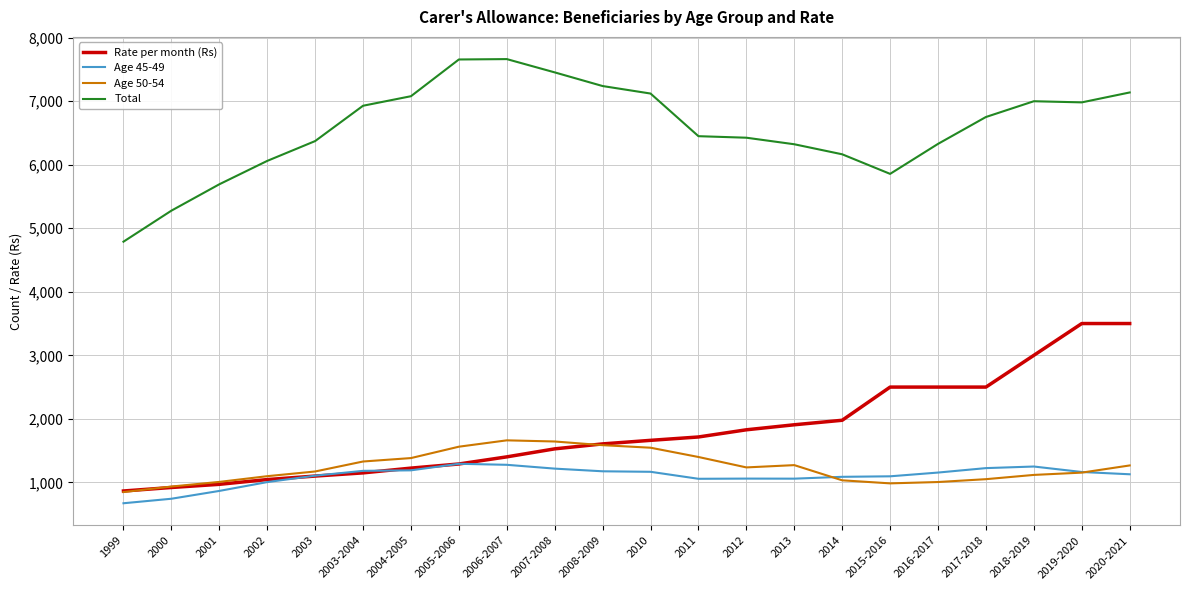

What is the smallest value displayed?

672